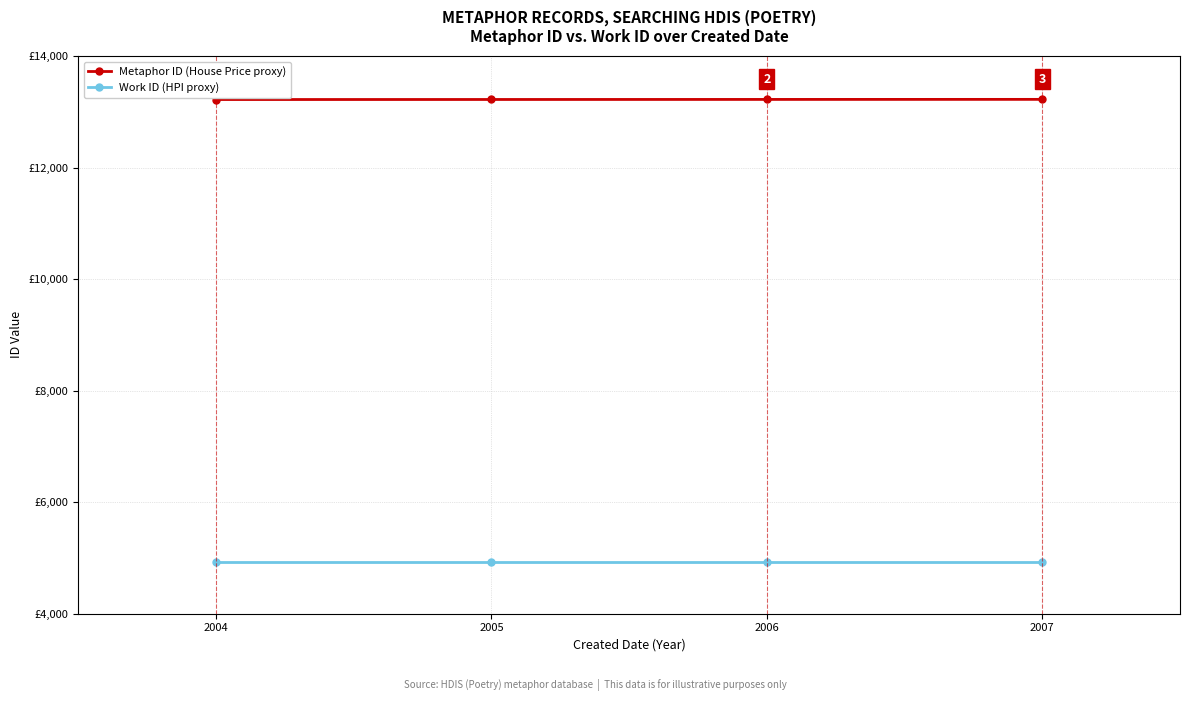

What is the approximate value of Work ID (HPI proxy) at 2006?

4925